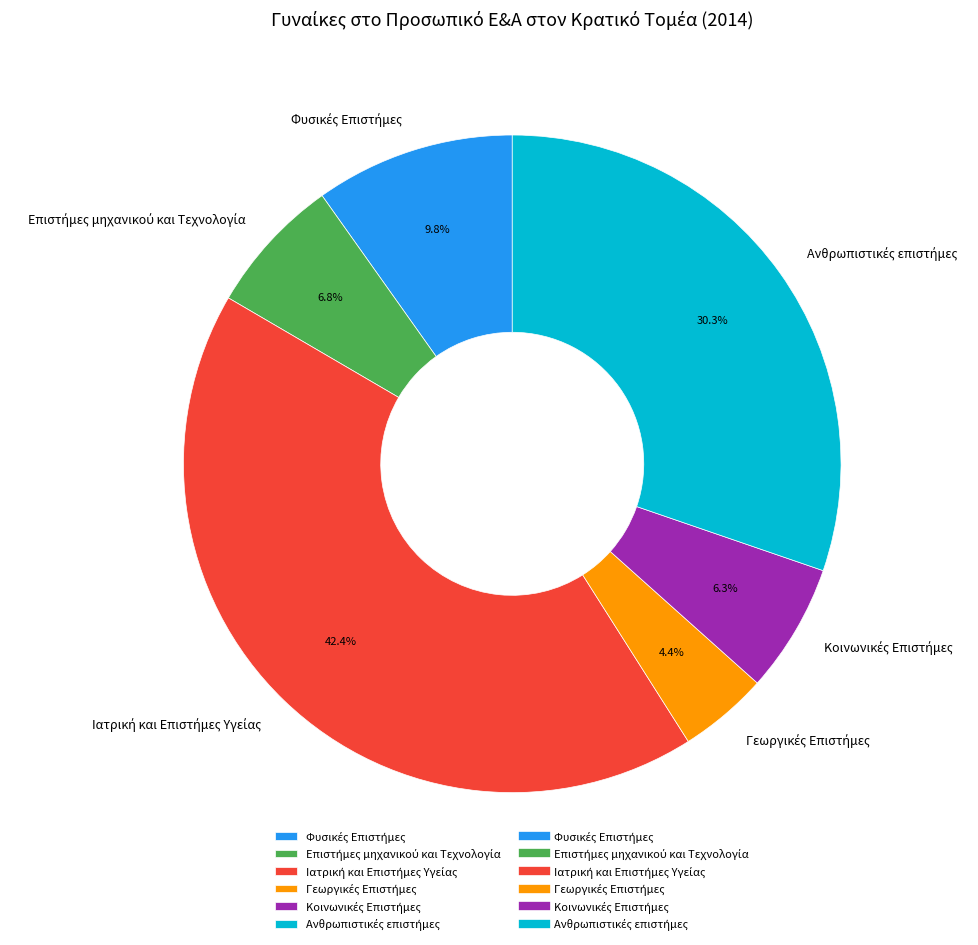

Is there a majority slice in this chart?

No